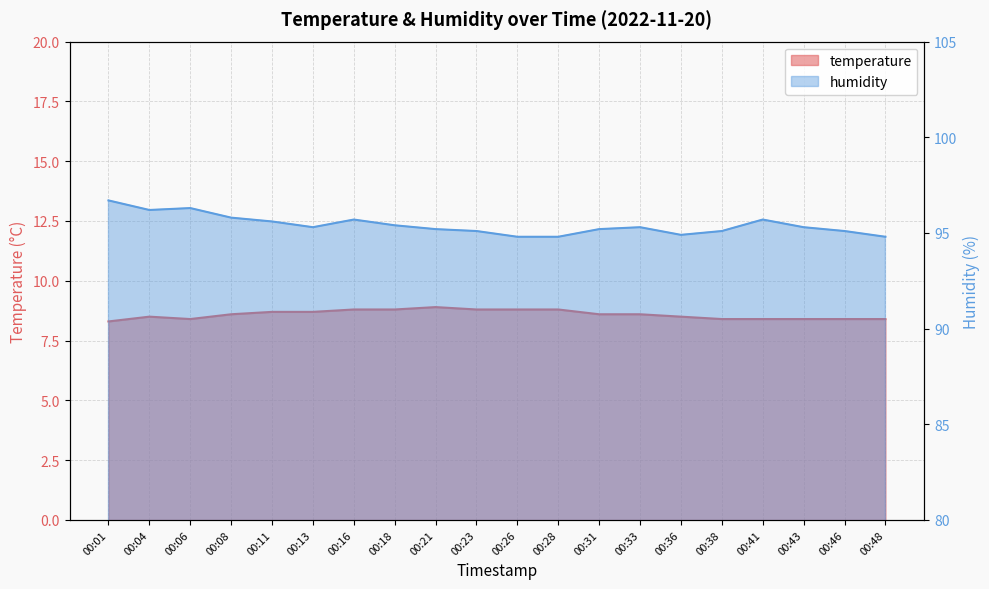

True or false: temperature has a value of 8.4 at 00:38.

True